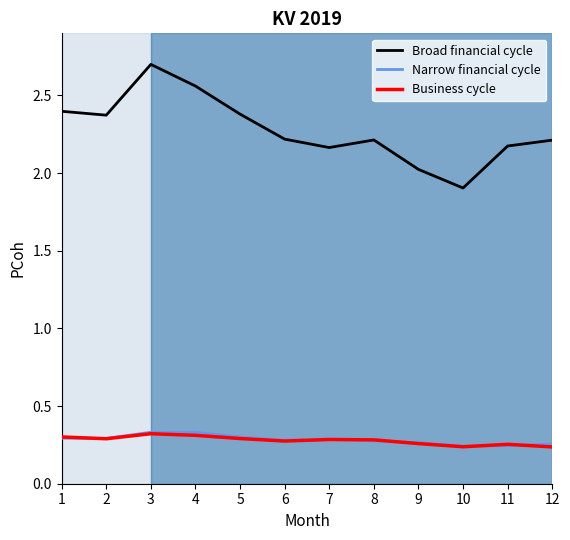

At how many categories does at least one series exceed 1?

12